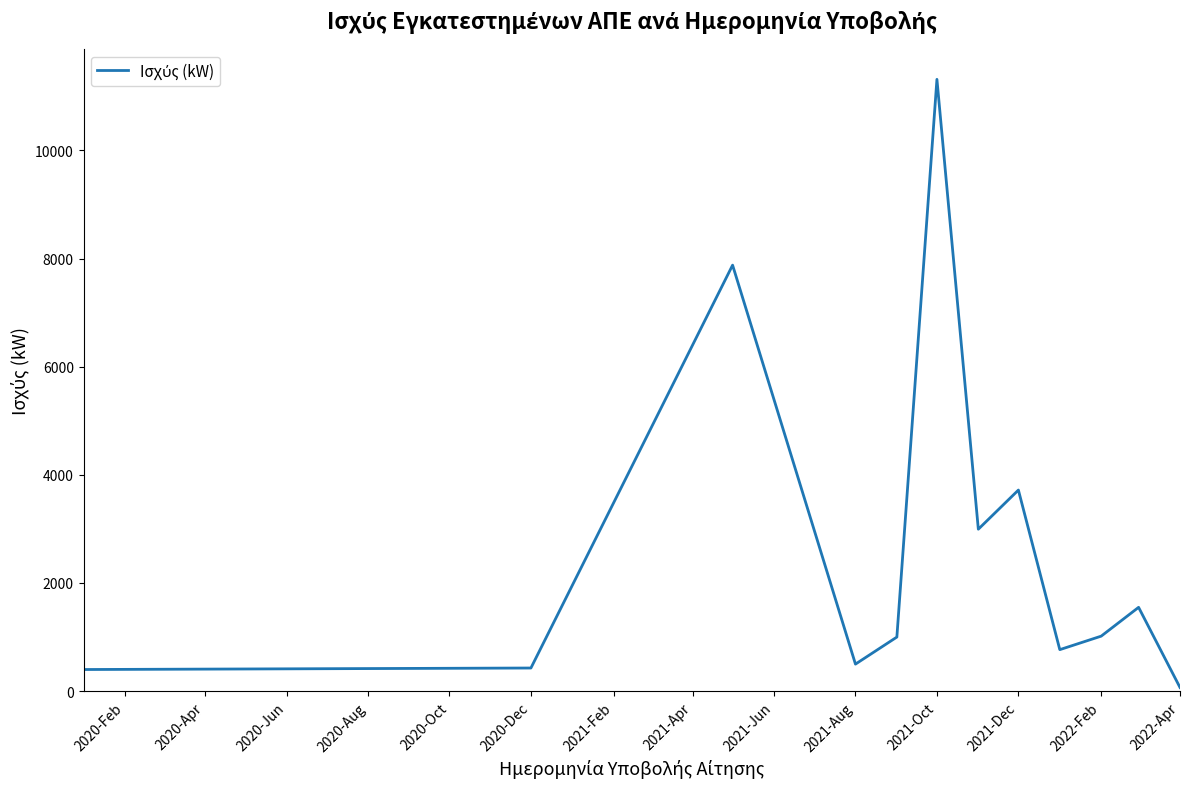

What is the greatest value displayed?

11314.2